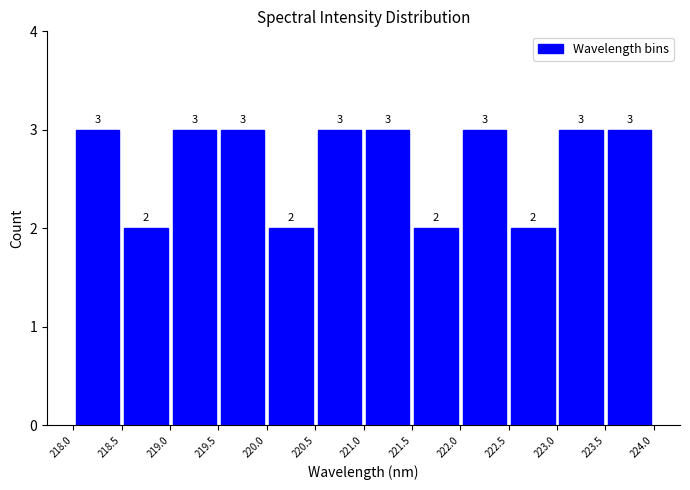

Reading left to right, list every bar in this chart as the range it spans on the x-axis followed by its height.

218.0 to 218.5: 3
218.5 to 219.0: 2
219.0 to 219.5: 3
219.5 to 220.0: 3
220.0 to 220.5: 2
220.5 to 221.0: 3
221.0 to 221.5: 3
221.5 to 222.0: 2
222.0 to 222.5: 3
222.5 to 223.0: 2
223.0 to 223.5: 3
223.5 to 224.0: 3